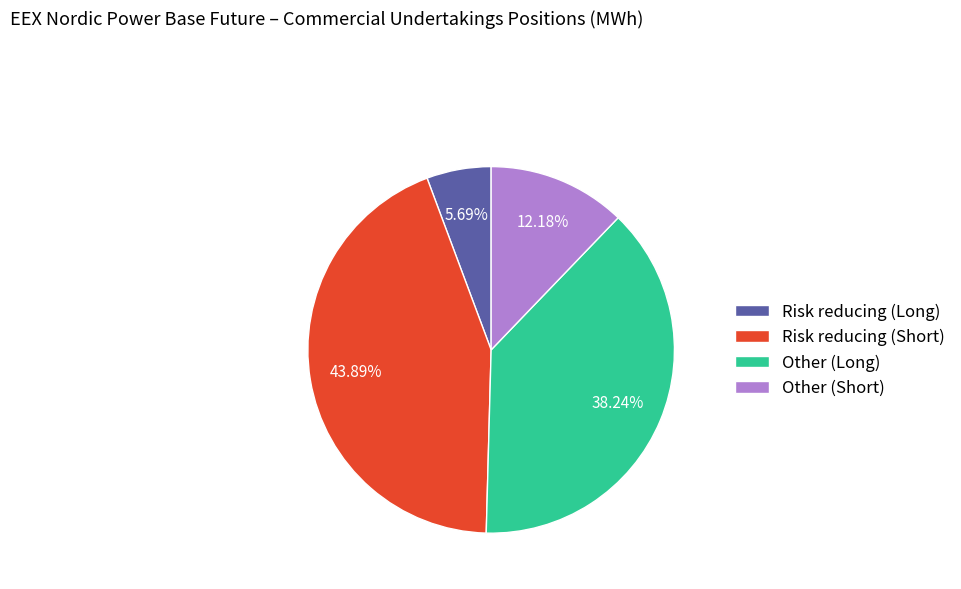

Does Risk reducing (Long) account for over 50% of the chart?

No